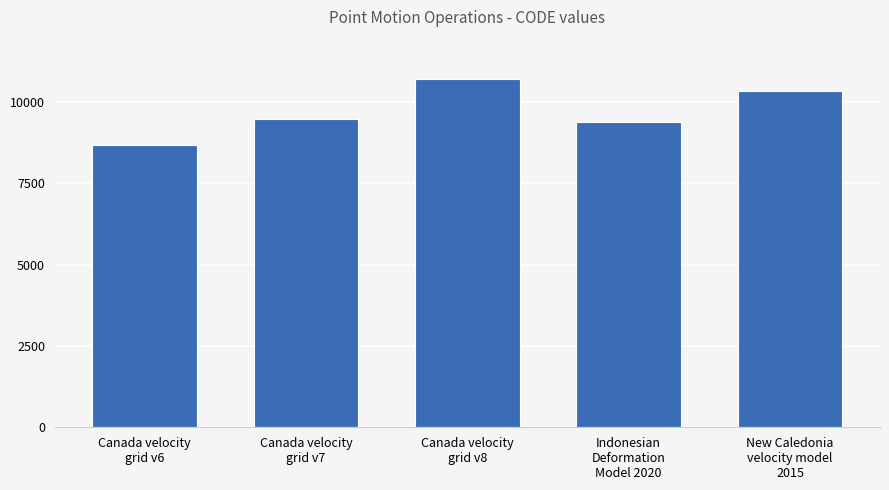

What is the average value?

9713